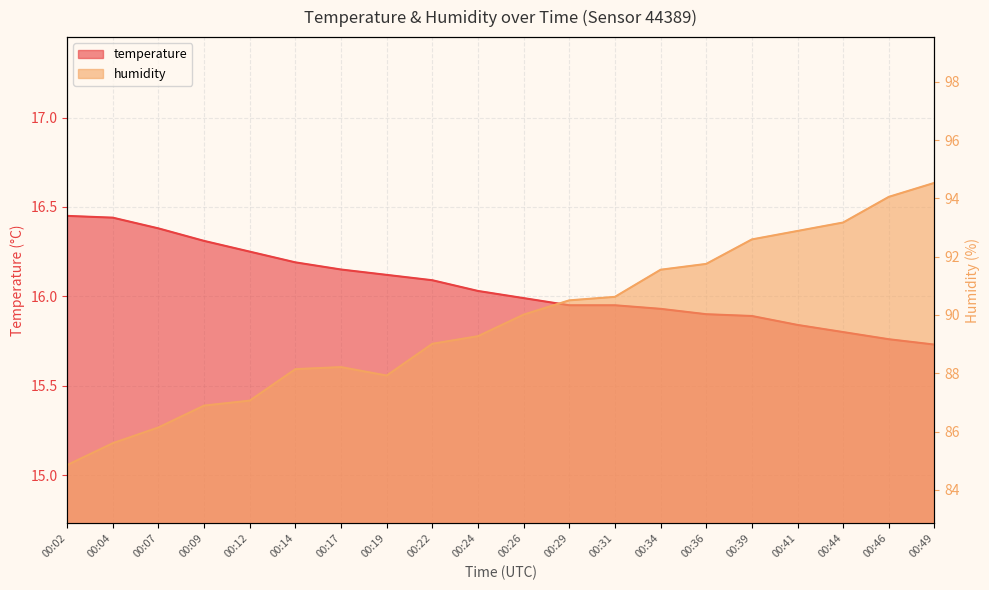

What is the difference between the maximum and minimum values in the temperature series?

0.7